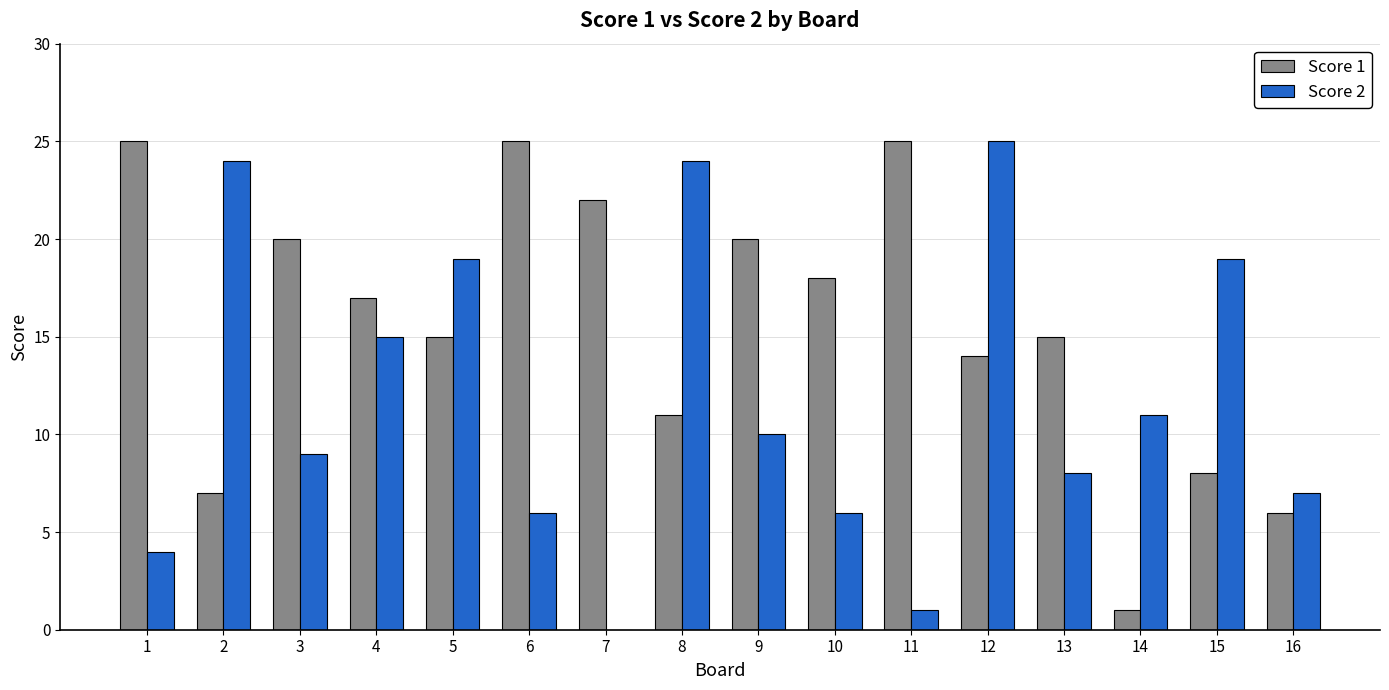

Which series has the largest total across all categories?

Score 1